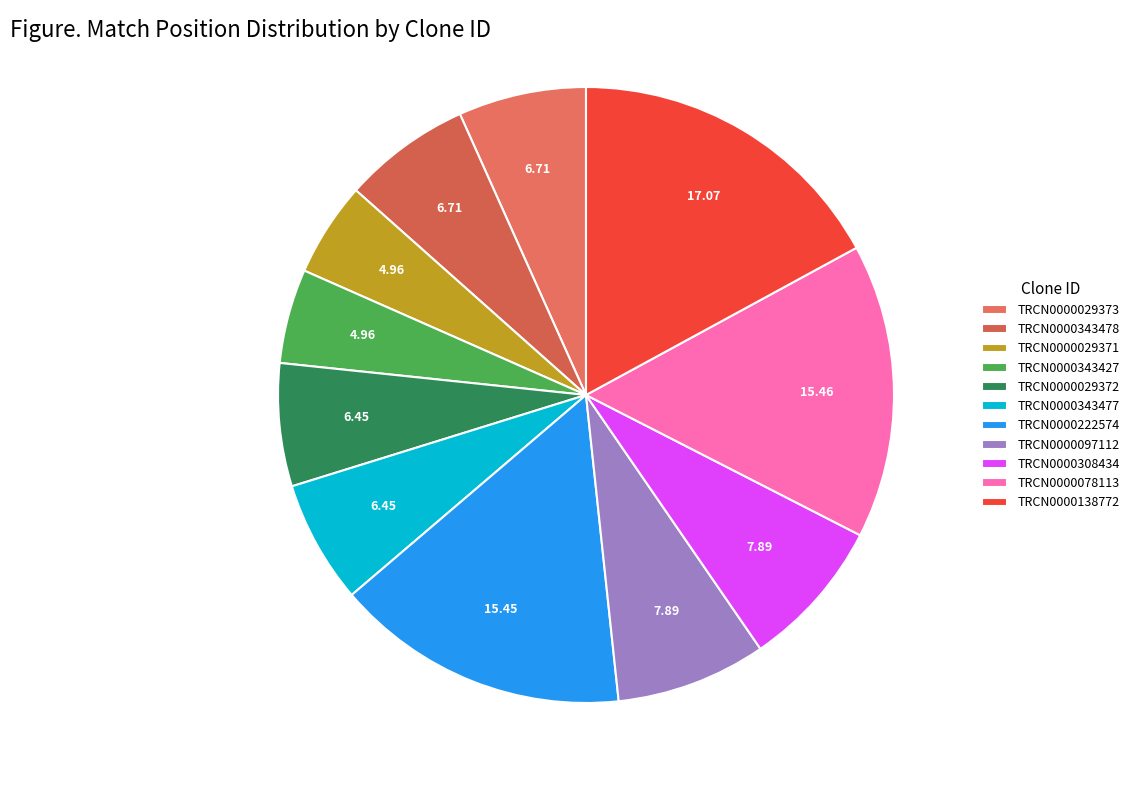

Is there a majority slice in this chart?

No